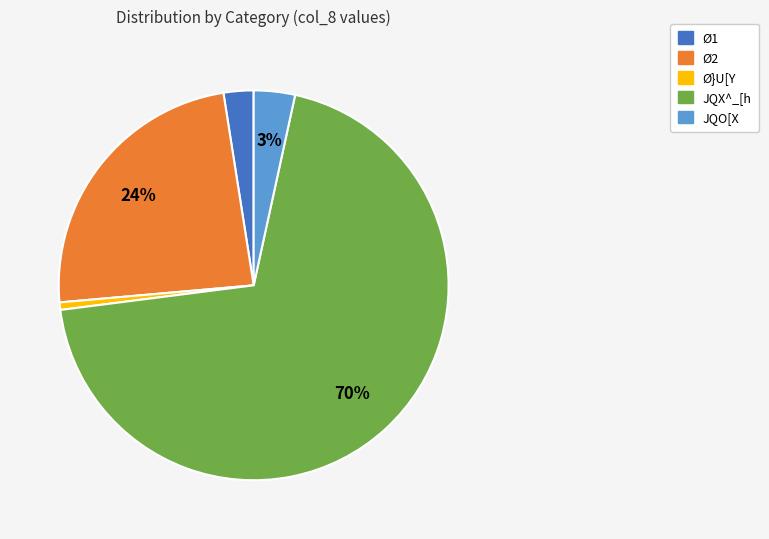

Is there a majority slice in this chart?

Yes